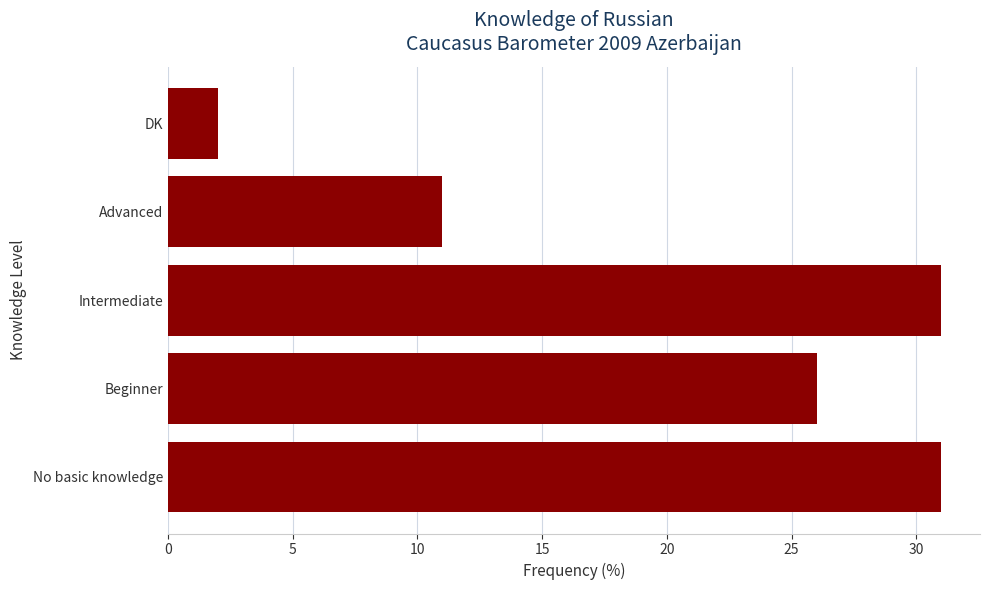

Reading top to bottom, extract all data points from this chart.

DK=2	Advanced=11	Intermediate=31	Beginner=26	No basic knowledge=31